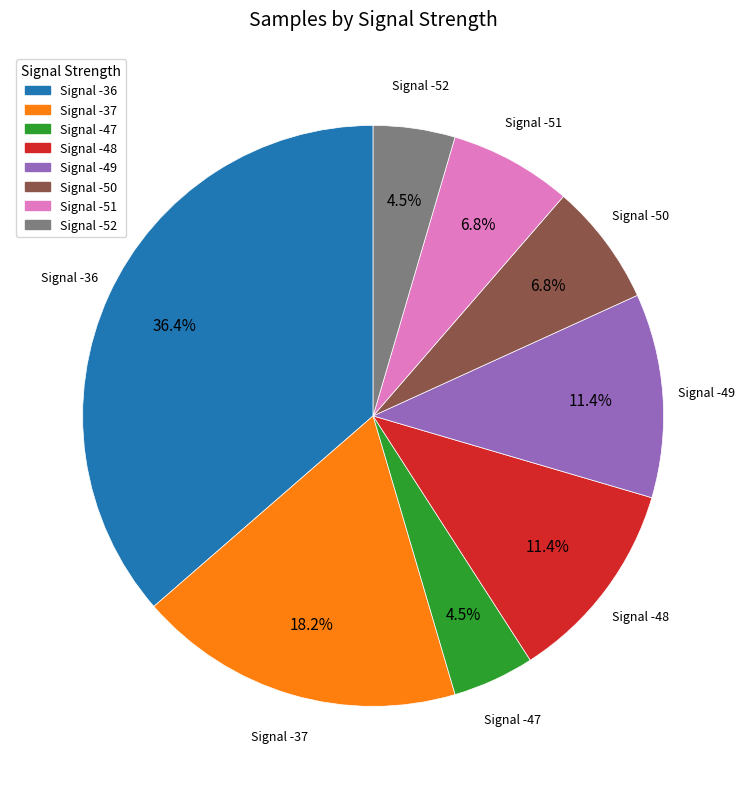

What is the largest slice in the pie chart?

Signal -36